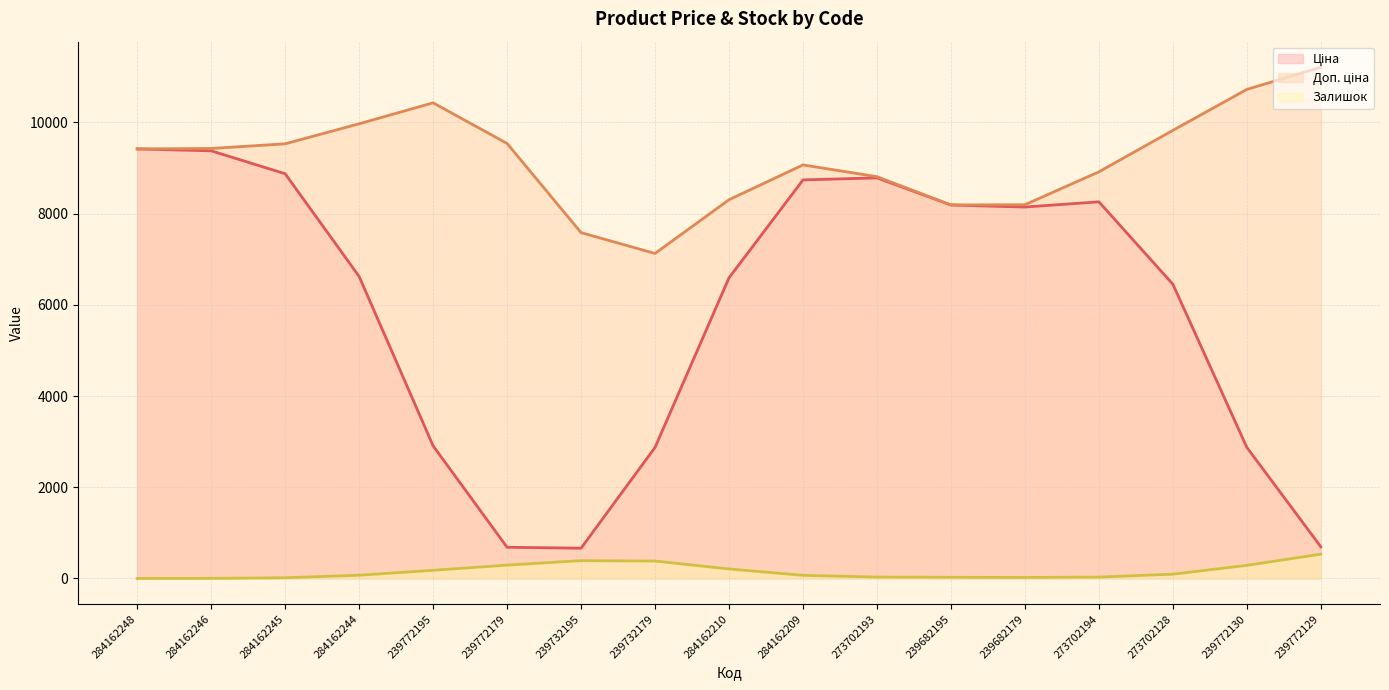

What is the sum of the Залишок (line) values at 239682195 and 284162246?

28.9